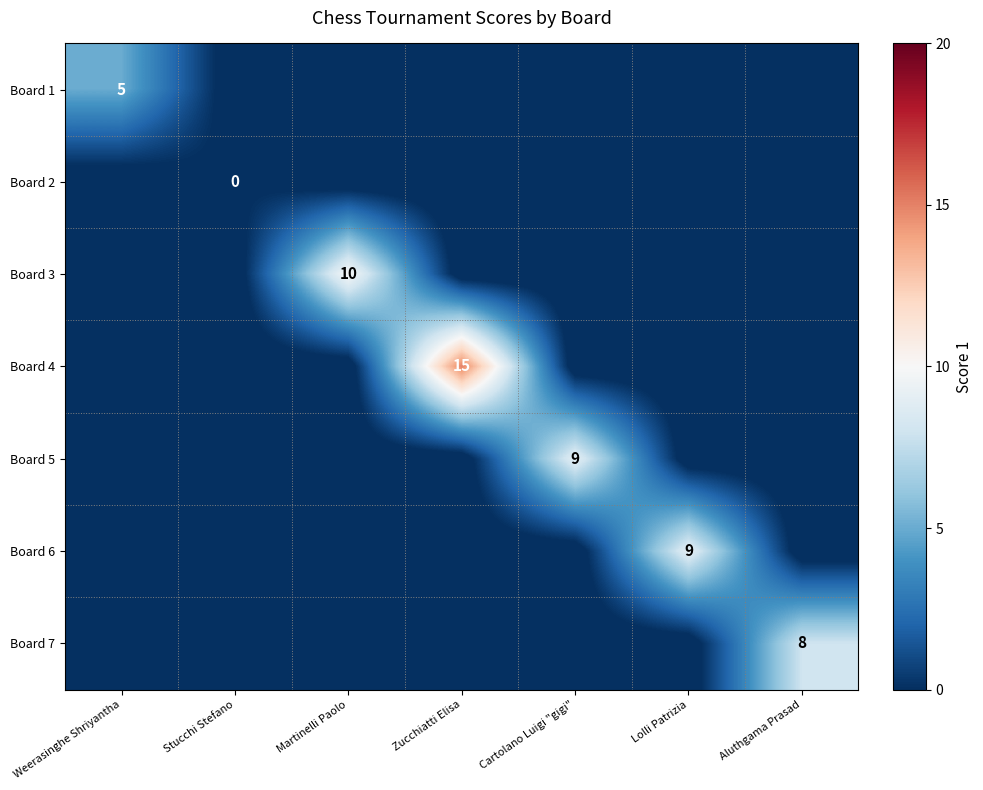

True or false: Board 4 has a value of 15 at Zucchiatti Elisa.

True